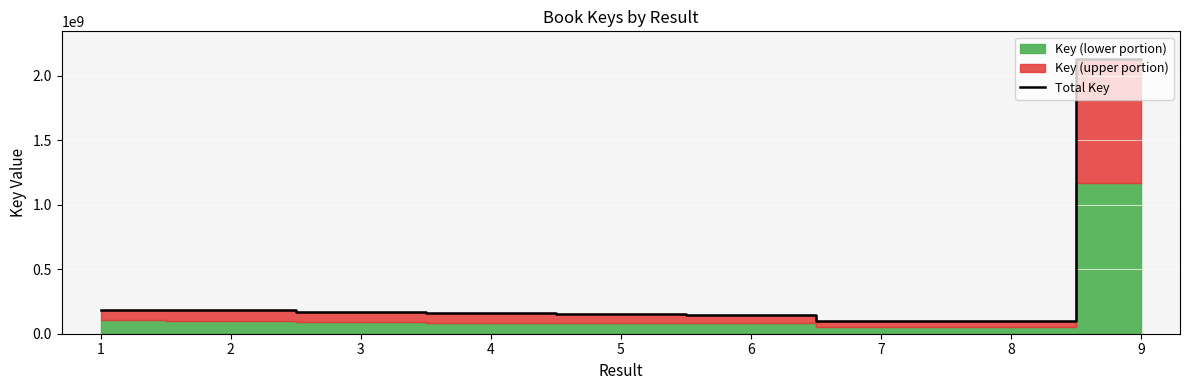

What is the value of the 8th point from the left?

100734991